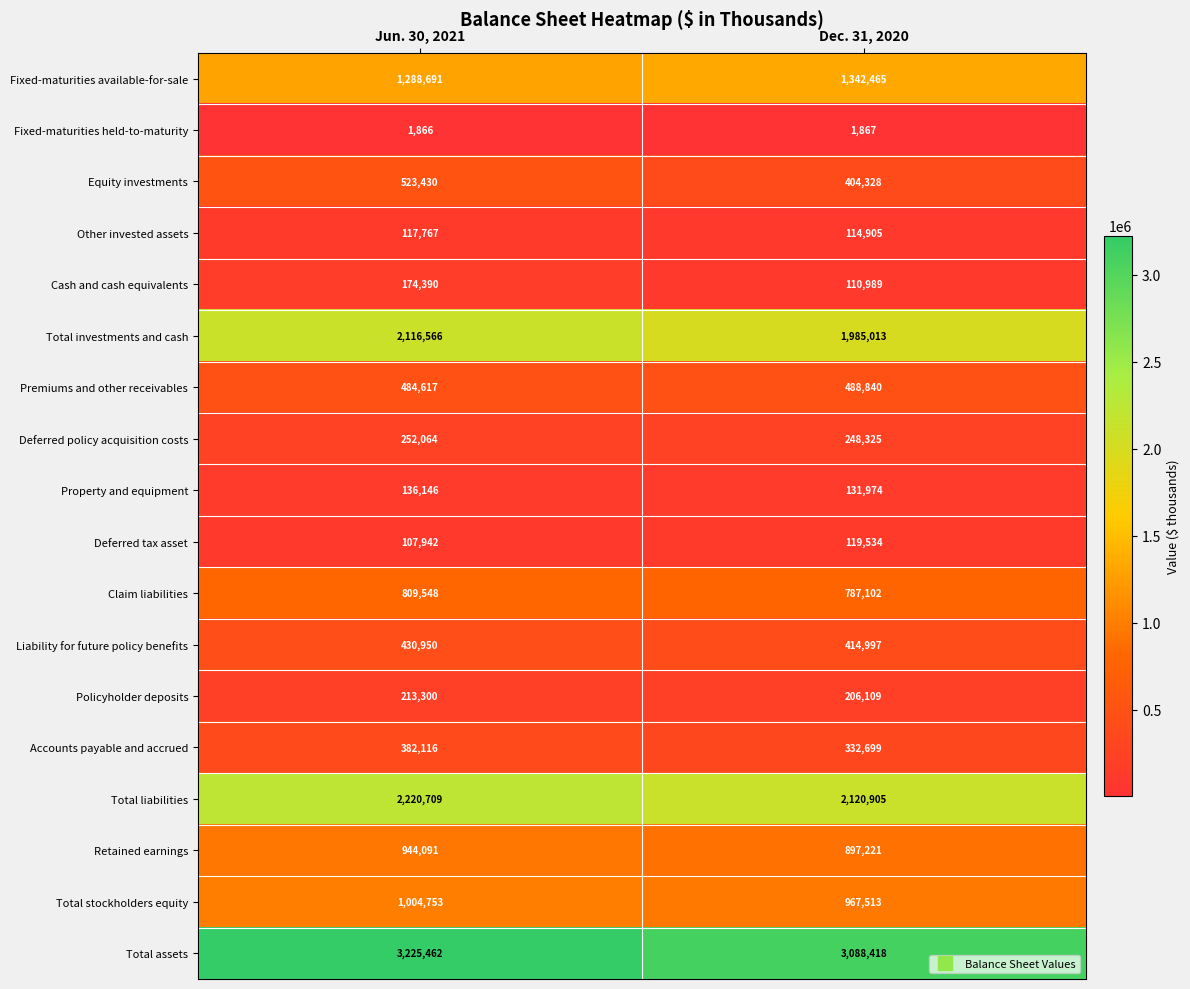

Which category has the lowest value in the Claim liabilities series?

Dec. 31, 2020